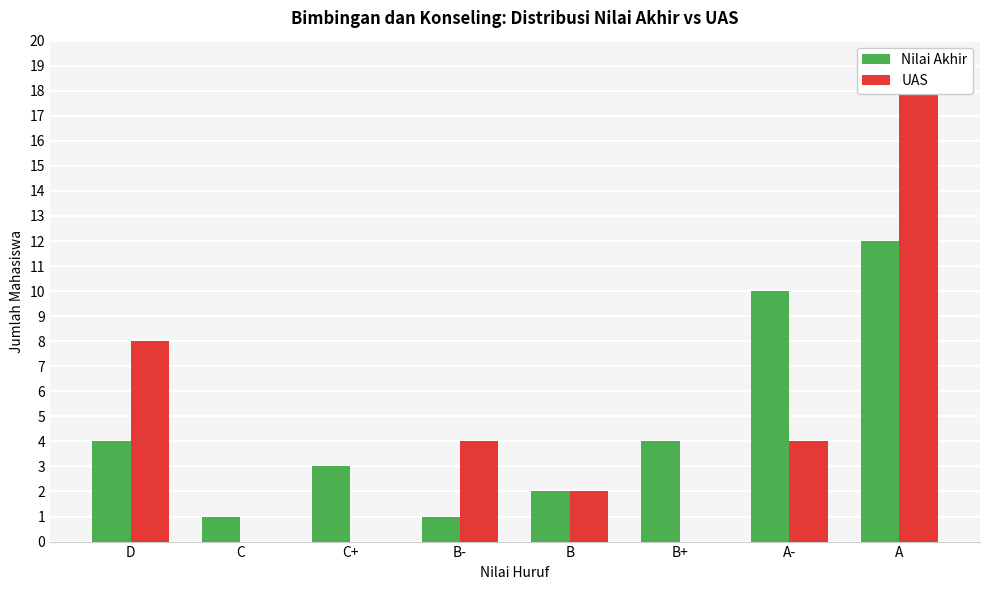

Reading right to left, extract all data points from this chart.

Nilai Akhir: A=12	A-=10	B+=4	B=2	B-=1	C+=3	C=1	D=4
UAS: A=19	A-=4	B+=0	B=2	B-=4	C+=0	C=0	D=8